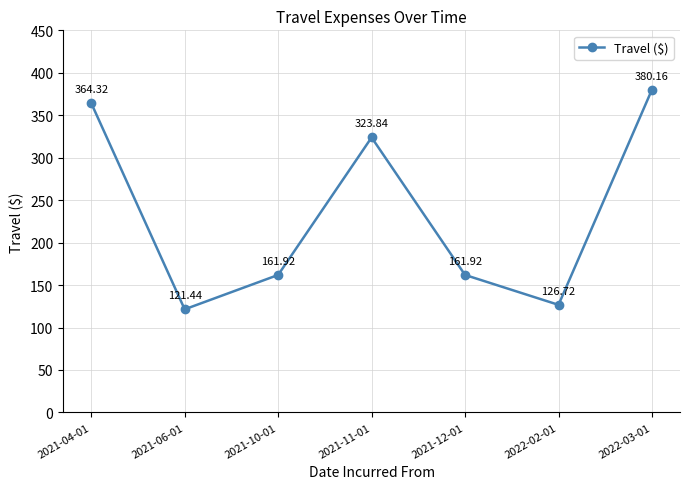

How many categories are shown in the chart?

7